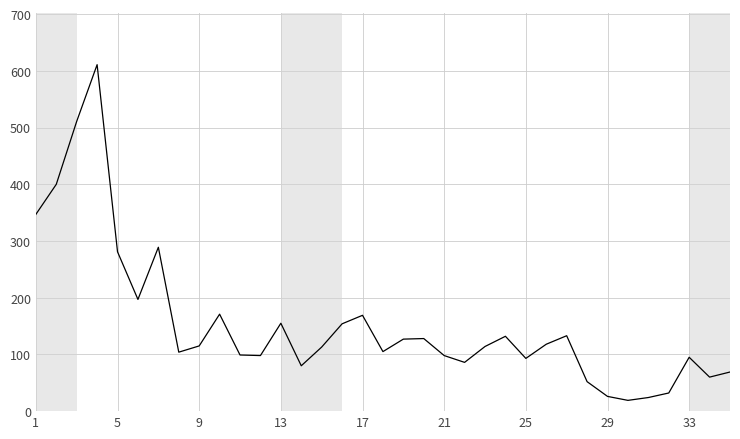

Does the chart have visible grid lines?

Yes